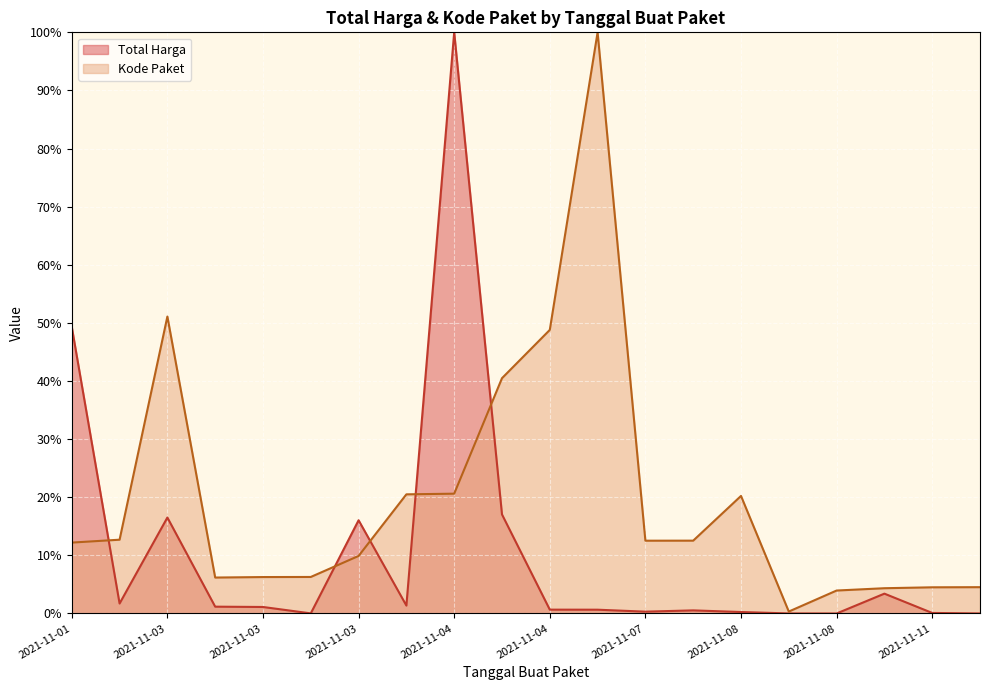

True or false: Total Harga and Kode Paket cross at least once.

True